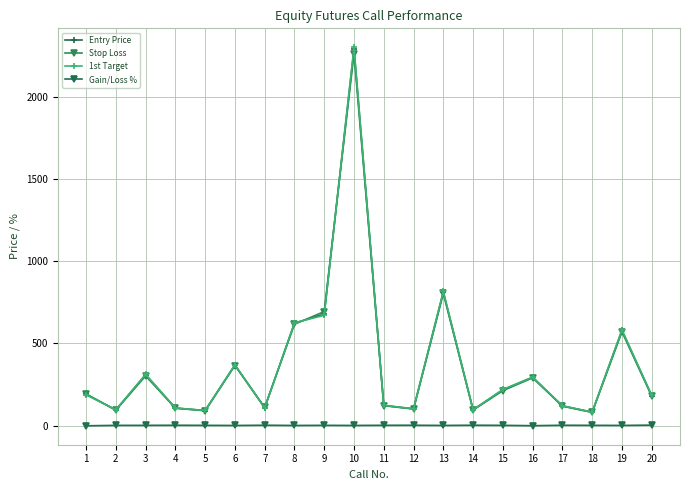

Where do Stop Loss and 1st Target first cross each other?

1 and 2